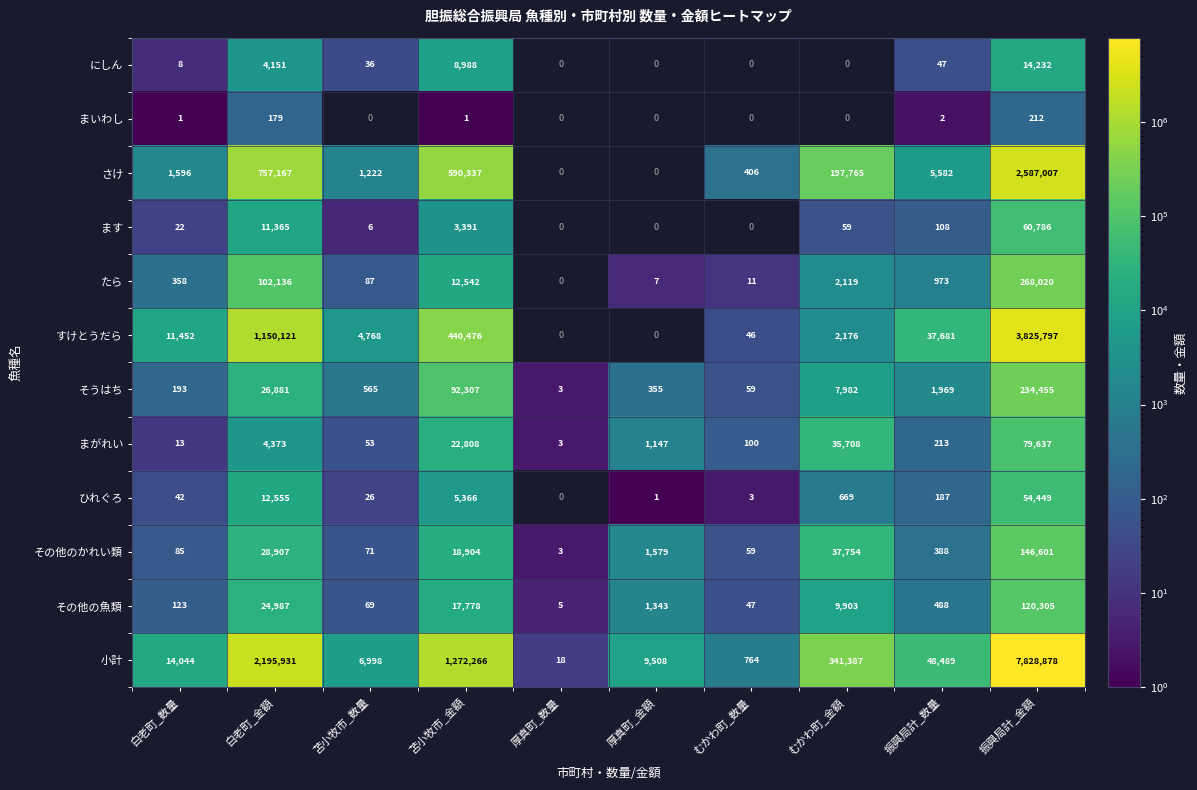

What is the greatest value displayed?

7828878.0